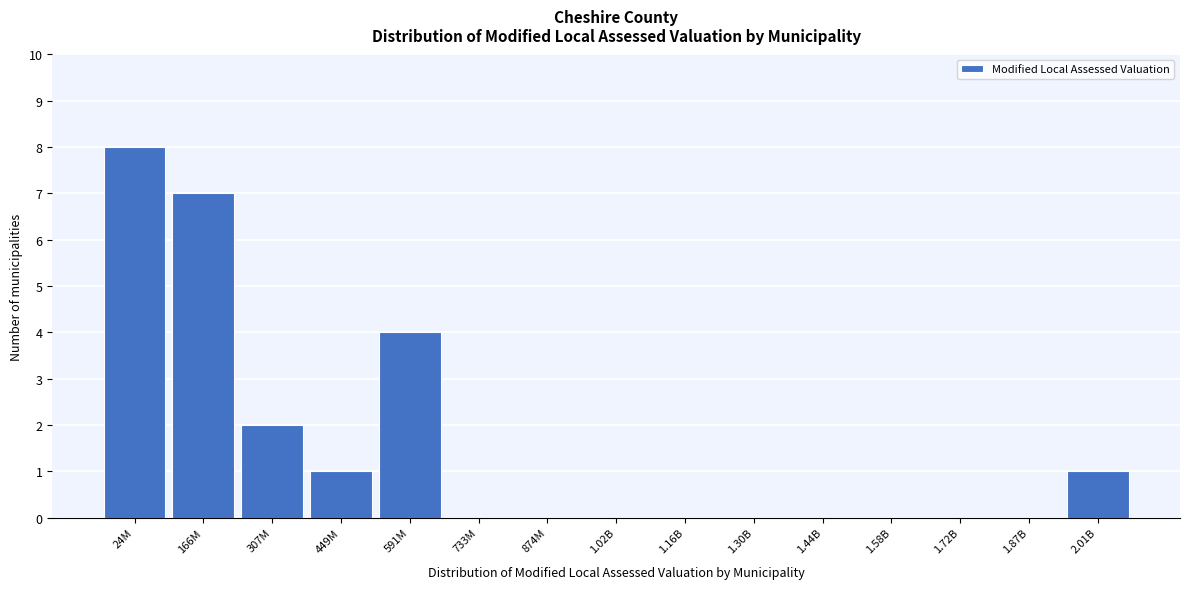

Reading left to right, extract all data points from this chart.

24M=8	166M=7	307M=2	449M=1	591M=4	733M=0	874M=0	1.02B=0	1.16B=0	1.30B=0	1.44B=0	1.58B=0	1.72B=0	1.87B=0	2.01B=1